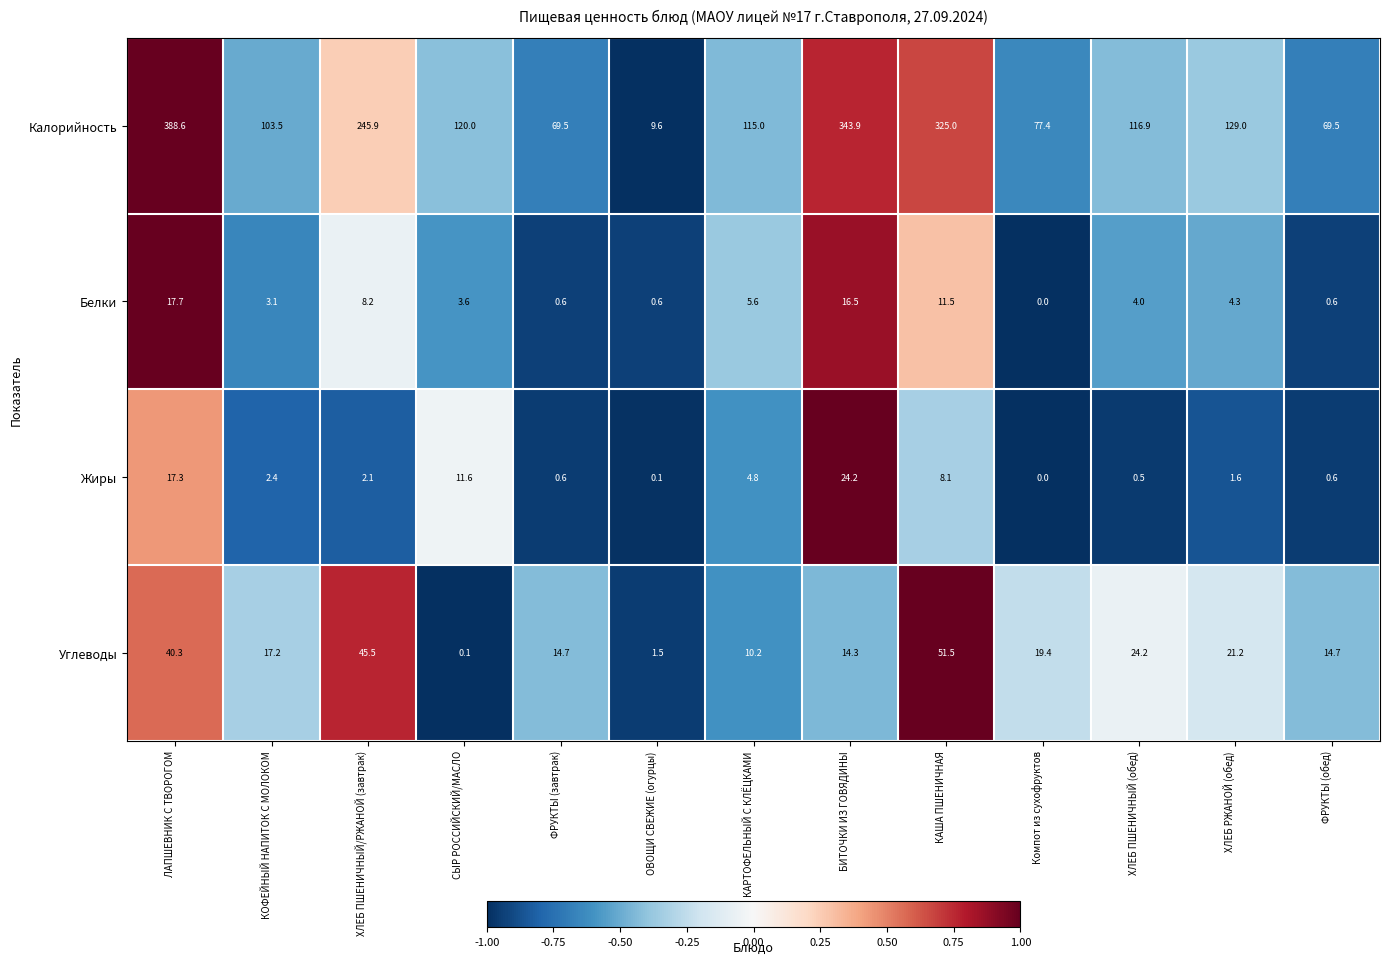

At which category is the sum across all series the highest?

ЛАПШЕВНИК С ТВОРОГОМ